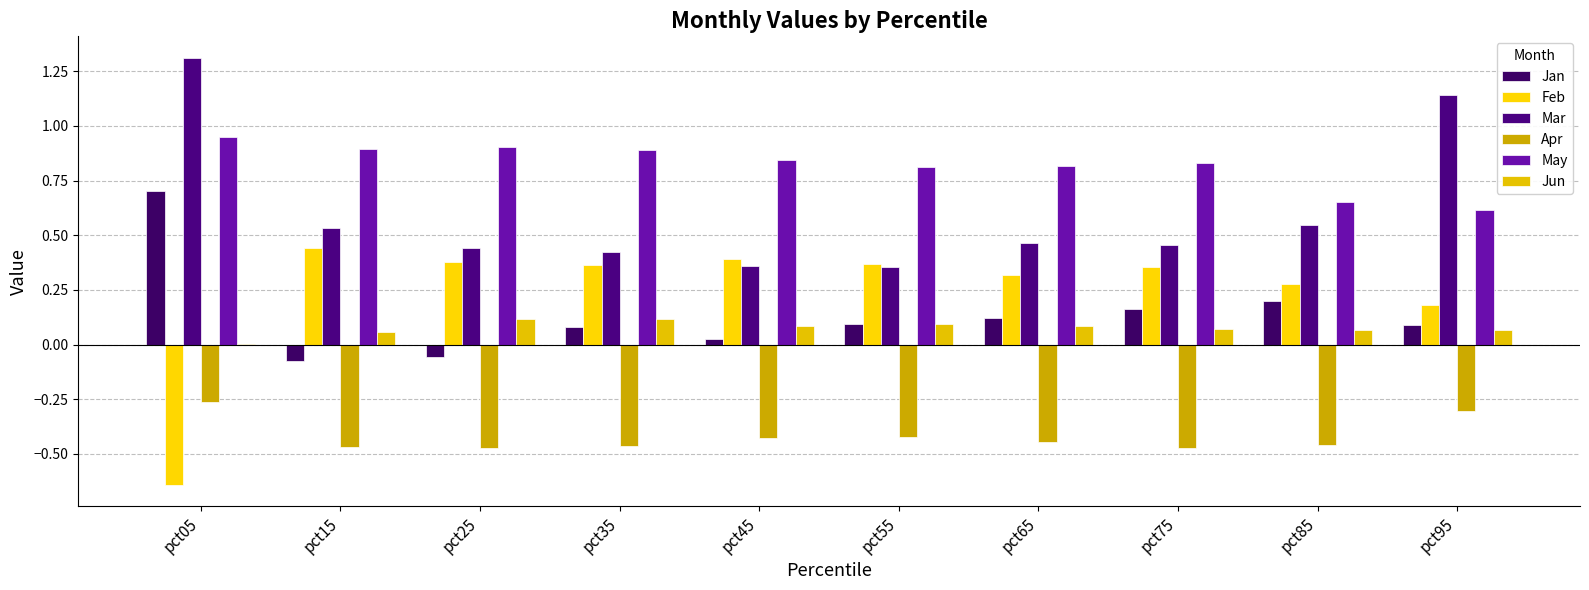

Count the May values in the range 0 to 1.

10